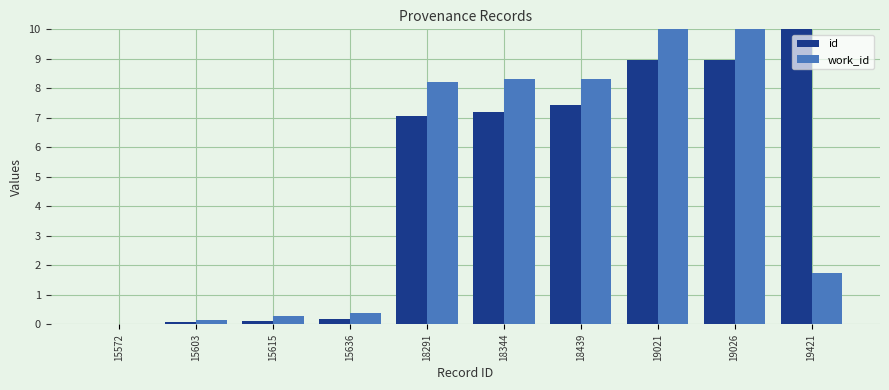

Which series changed the most between 18344 and 19421?

work_id